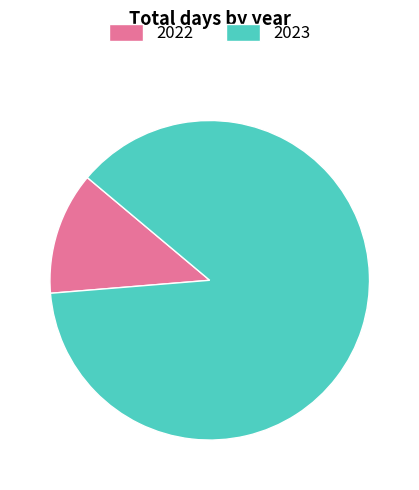

Rank the categories by value from lowest to highest.

2022, 2023